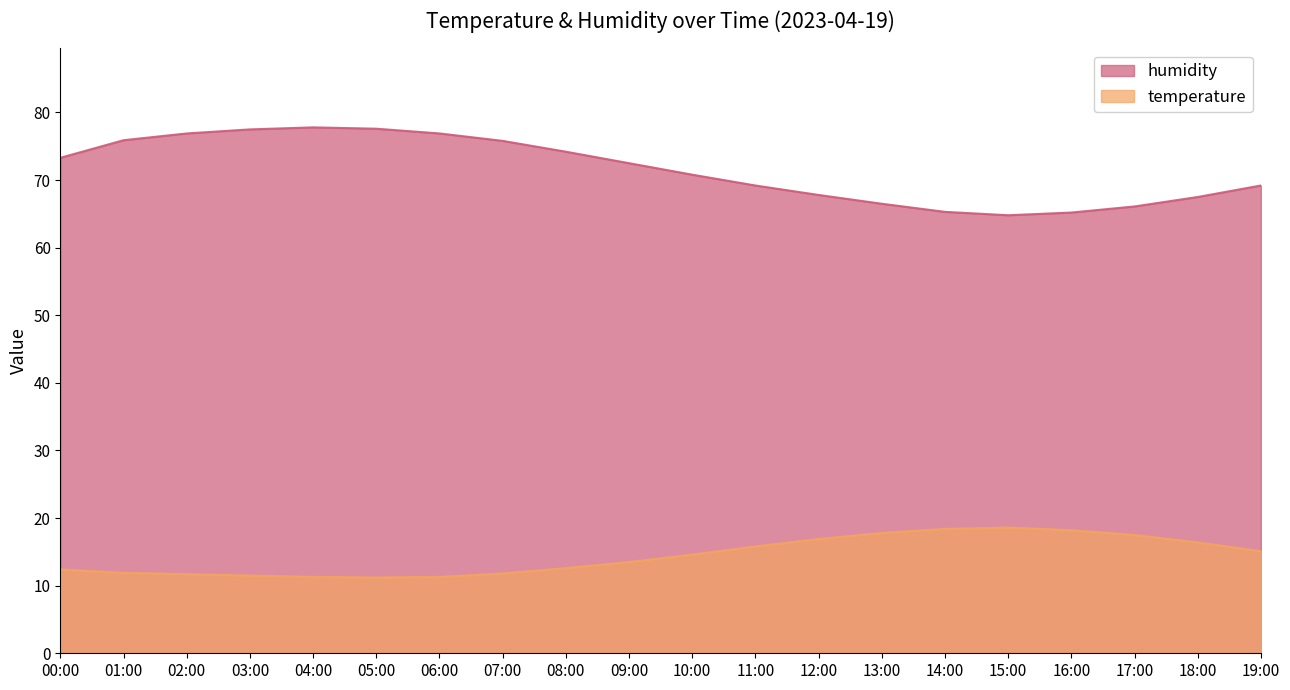

What are all the series names shown in the legend?

humidity, temperature